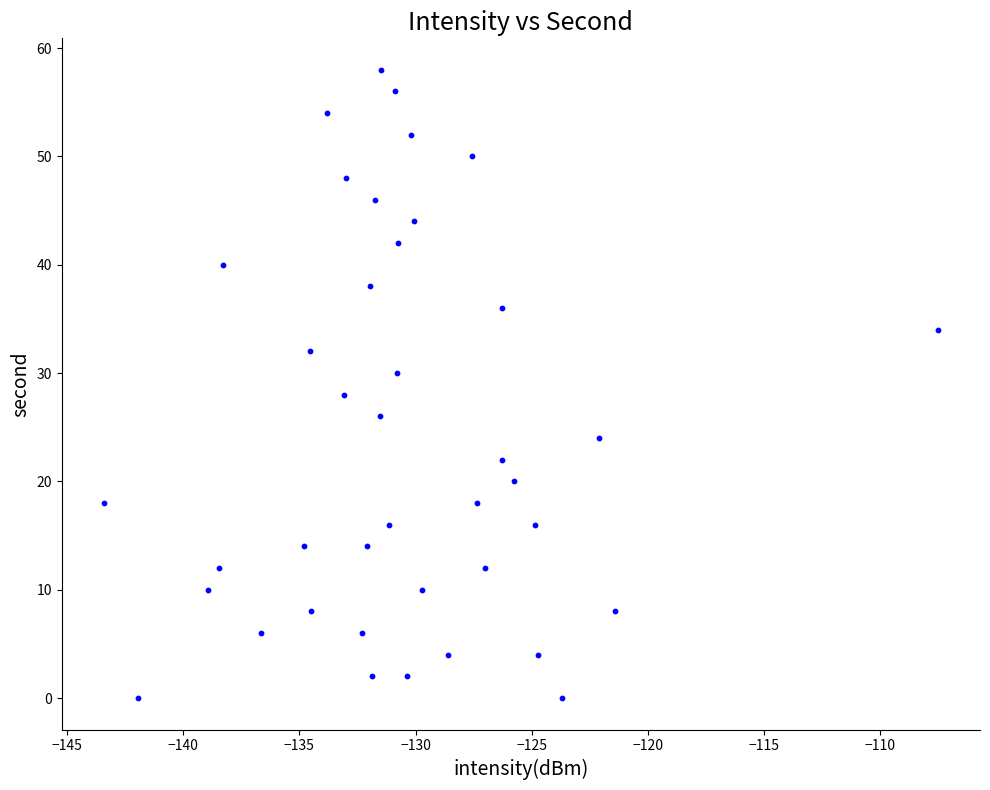

What is the range of Y values (max minus min)?

58